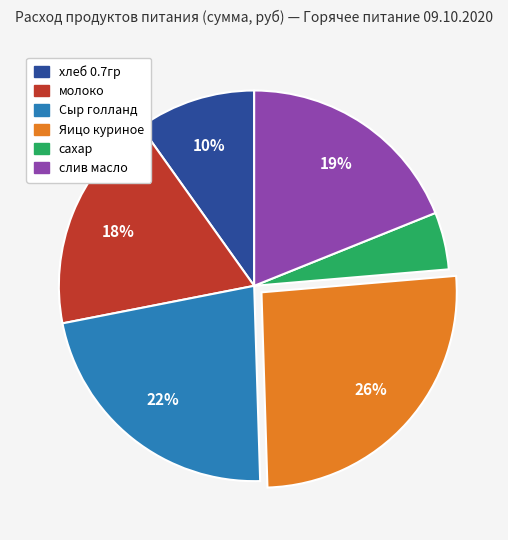

Is the sum of молоко and хлеб 0.7гр greater than half?

No